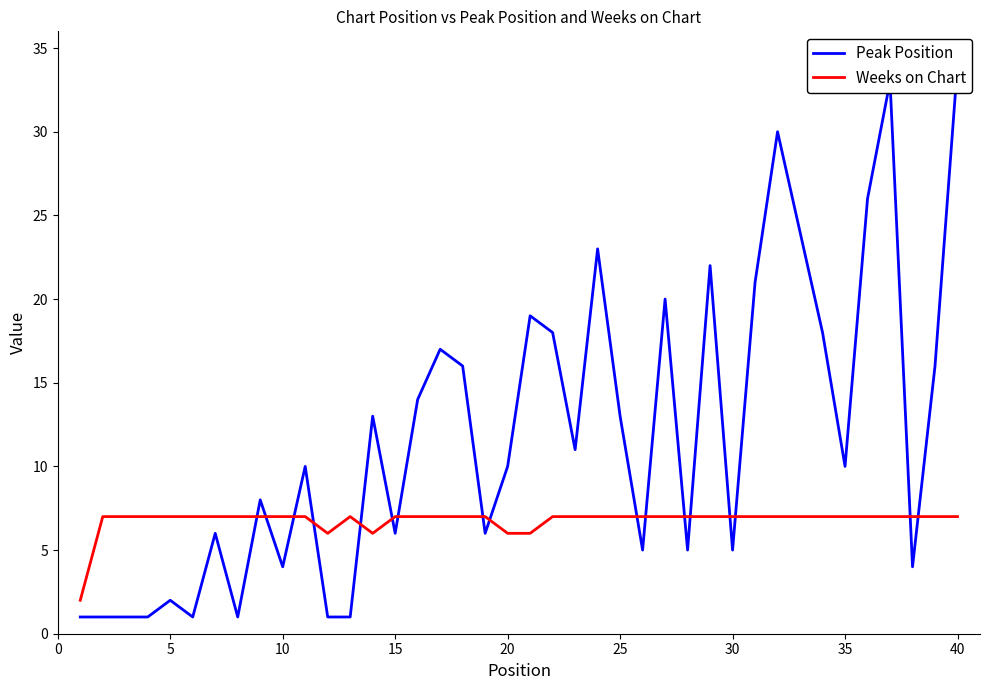

What is the difference between the maximum and minimum values in the Weeks on Chart series?

5